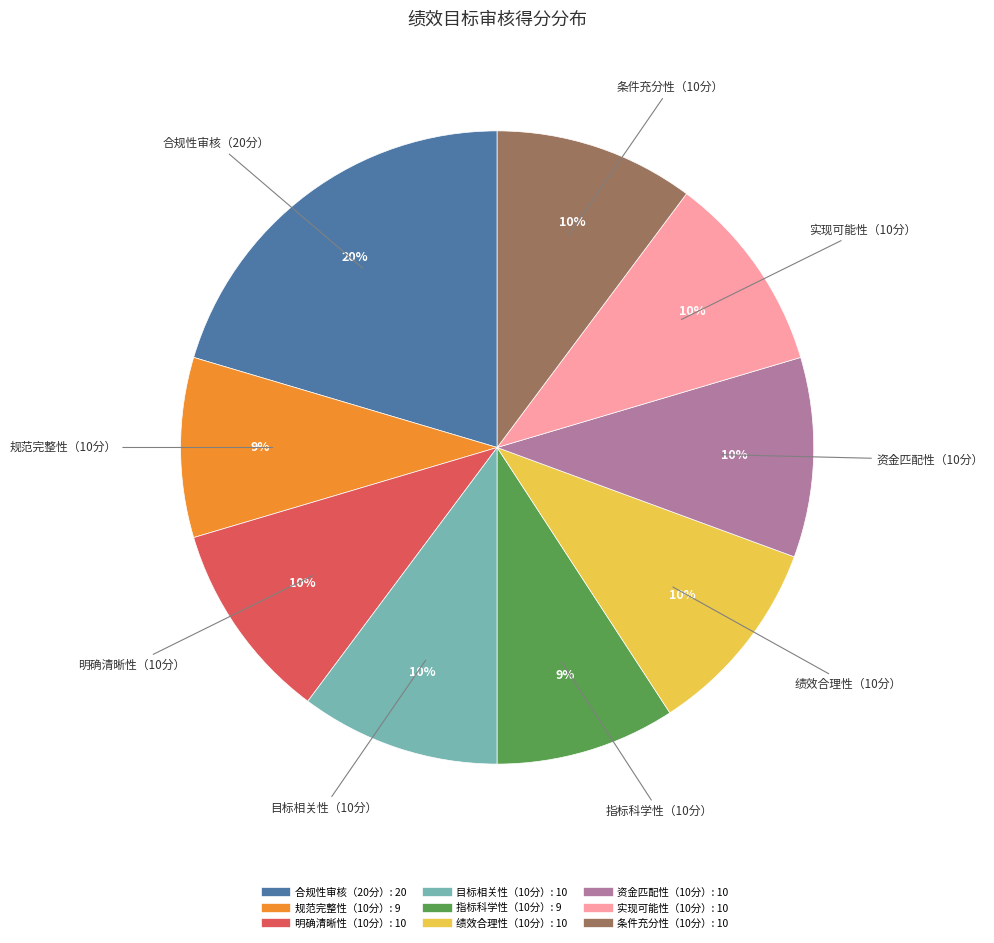

Does any single category account for the majority?

No